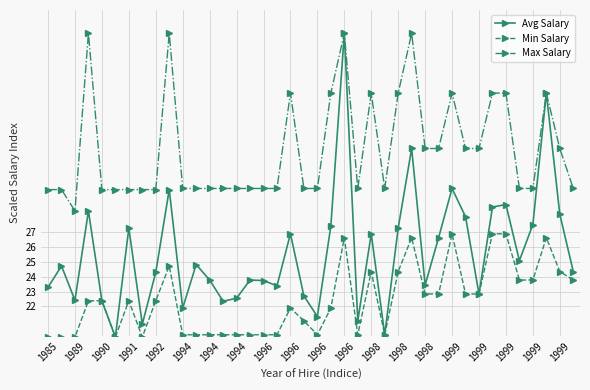

List the series in order of their overall mean, highest first.

Max Salary, Avg Salary, Min Salary